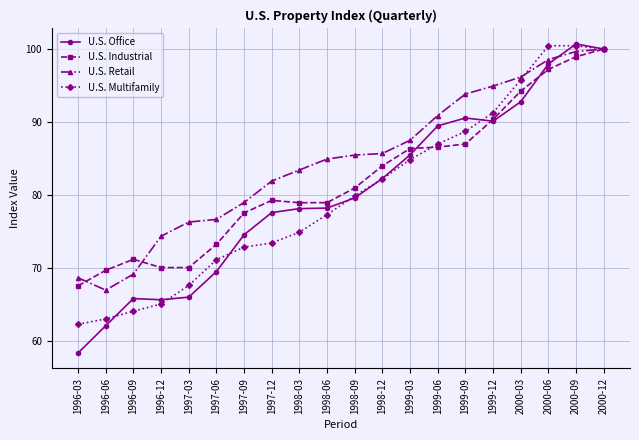

At how many categories does at least one series exceed 61?

20